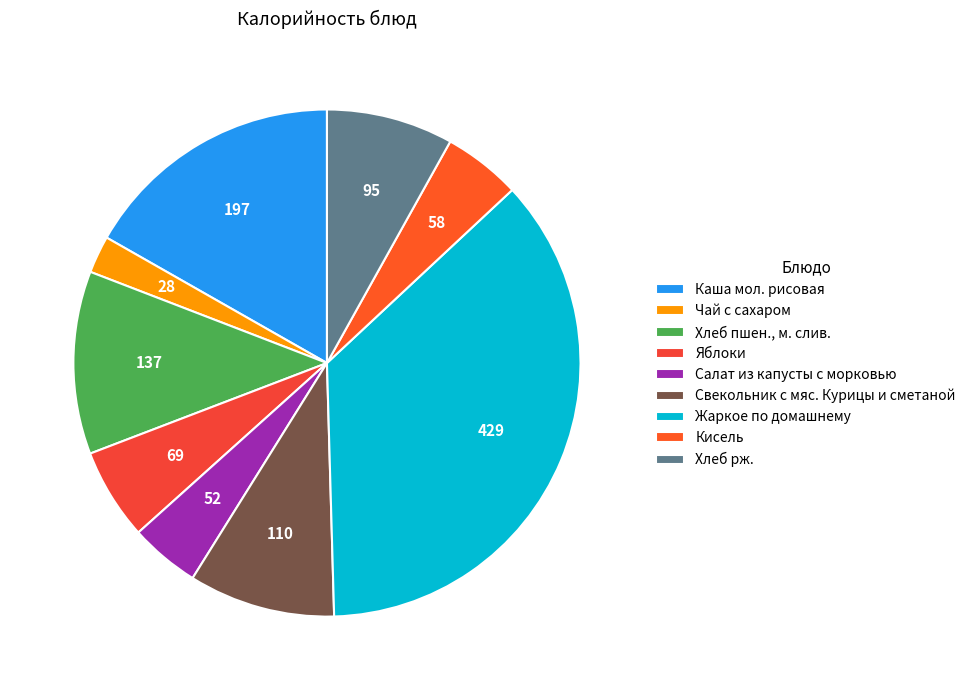

What is the change in value from Хлеб пшен., м. слив. to Жаркое по домашнему?

+291.9